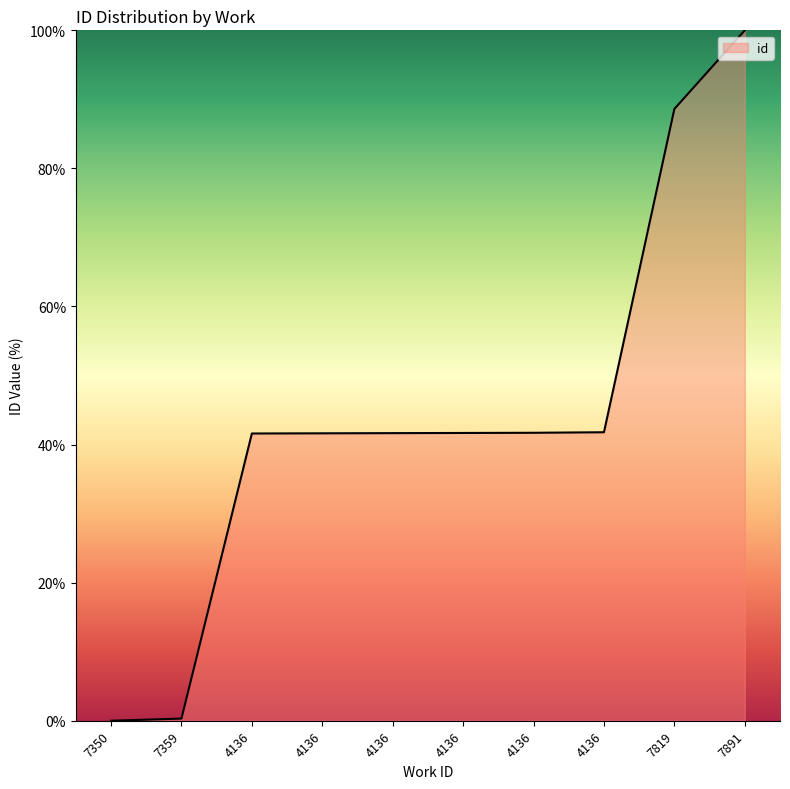

List the labels in order of value, smallest first.

7350, 7359, 4136, 4136, 4136, 4136, 4136, 4136, 7819, 7891